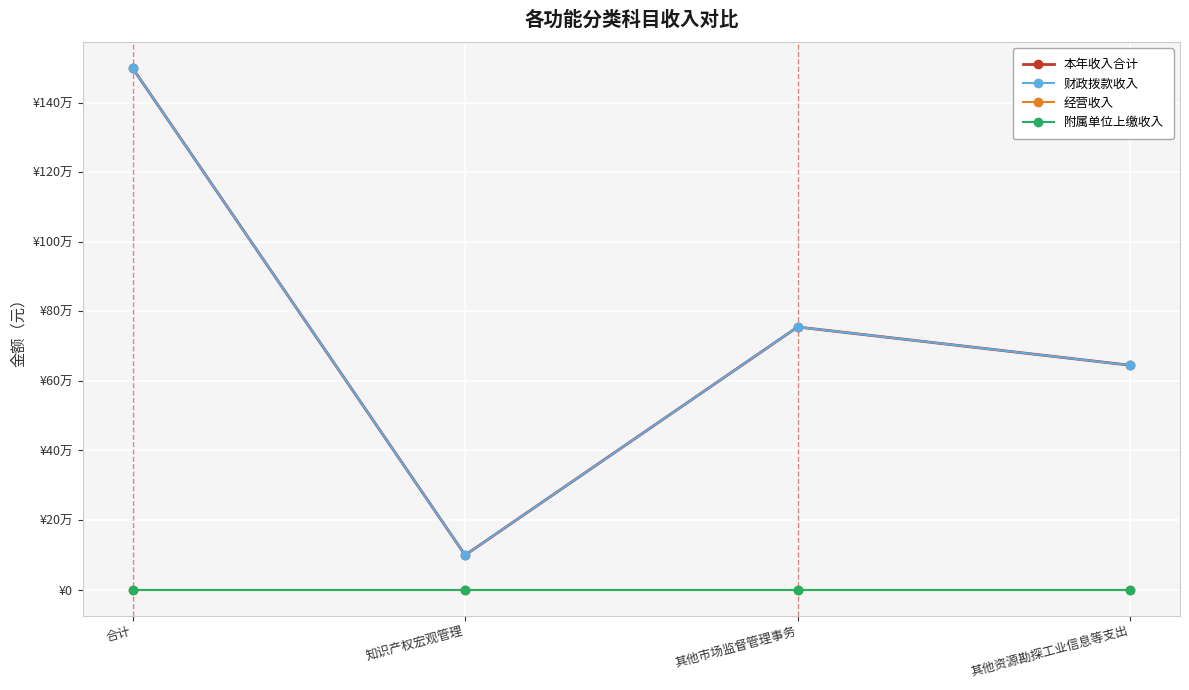

Reading left to right, list all the values displayed in this chart.

本年收入合计: 合计=1499132.5	知识产权宏观管理=99189.0	其他市场监督管理事务=754943.5	其他资源勘探工业信息等支出=645000.0
财政拨款收入: 合计=1499132.5	知识产权宏观管理=99189.0	其他市场监督管理事务=754943.5	其他资源勘探工业信息等支出=645000.0
经营收入: 合计=0.0	知识产权宏观管理=0.0	其他市场监督管理事务=0.0	其他资源勘探工业信息等支出=0.0
附属单位上缴收入: 合计=0.0	知识产权宏观管理=0.0	其他市场监督管理事务=0.0	其他资源勘探工业信息等支出=0.0